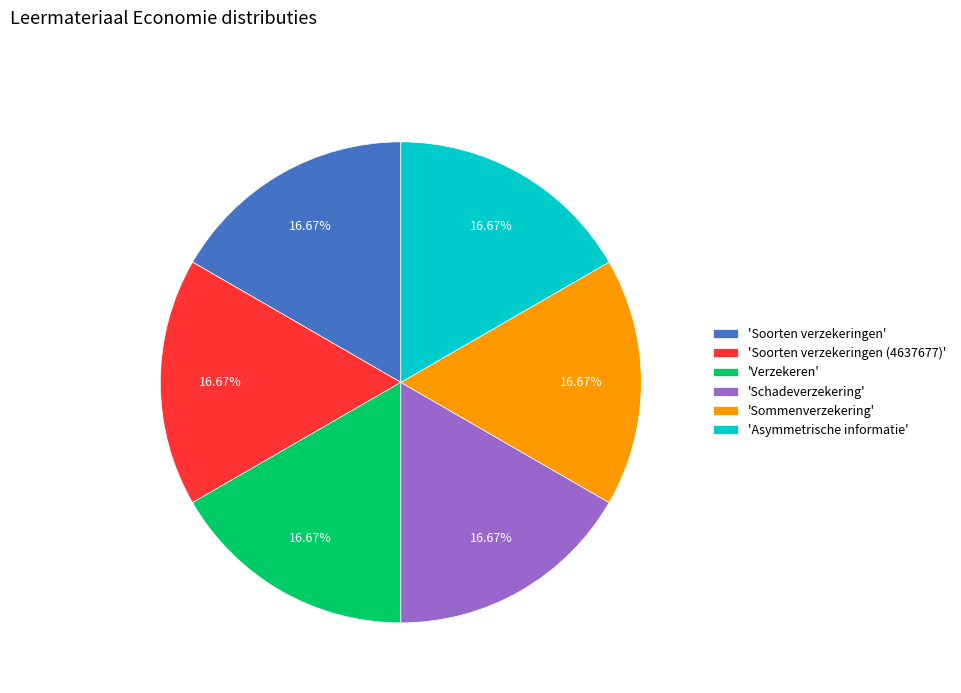

Count the number of slices in the pie.

6